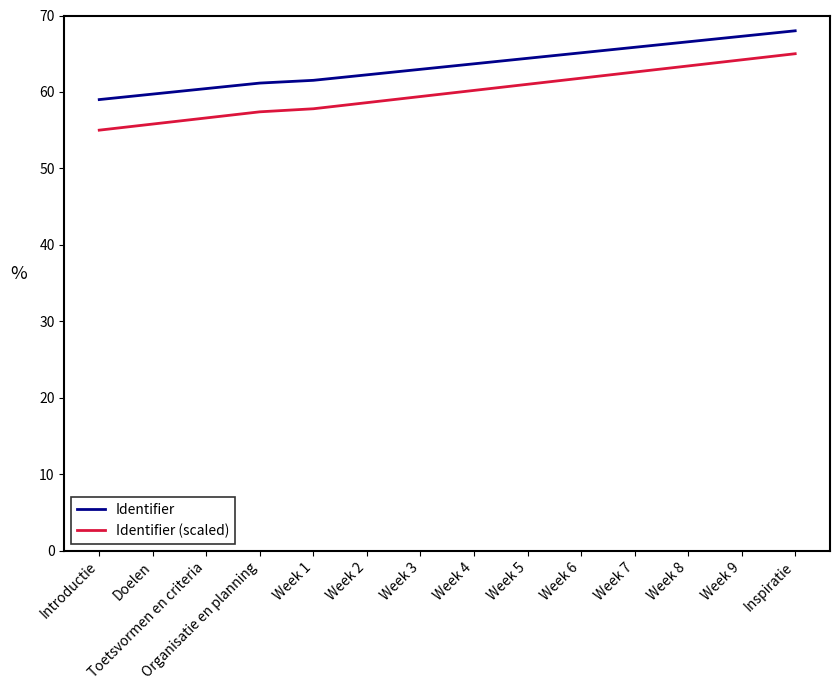

True or false: Identifier and Identifier (scaled) intersect in this chart.

False